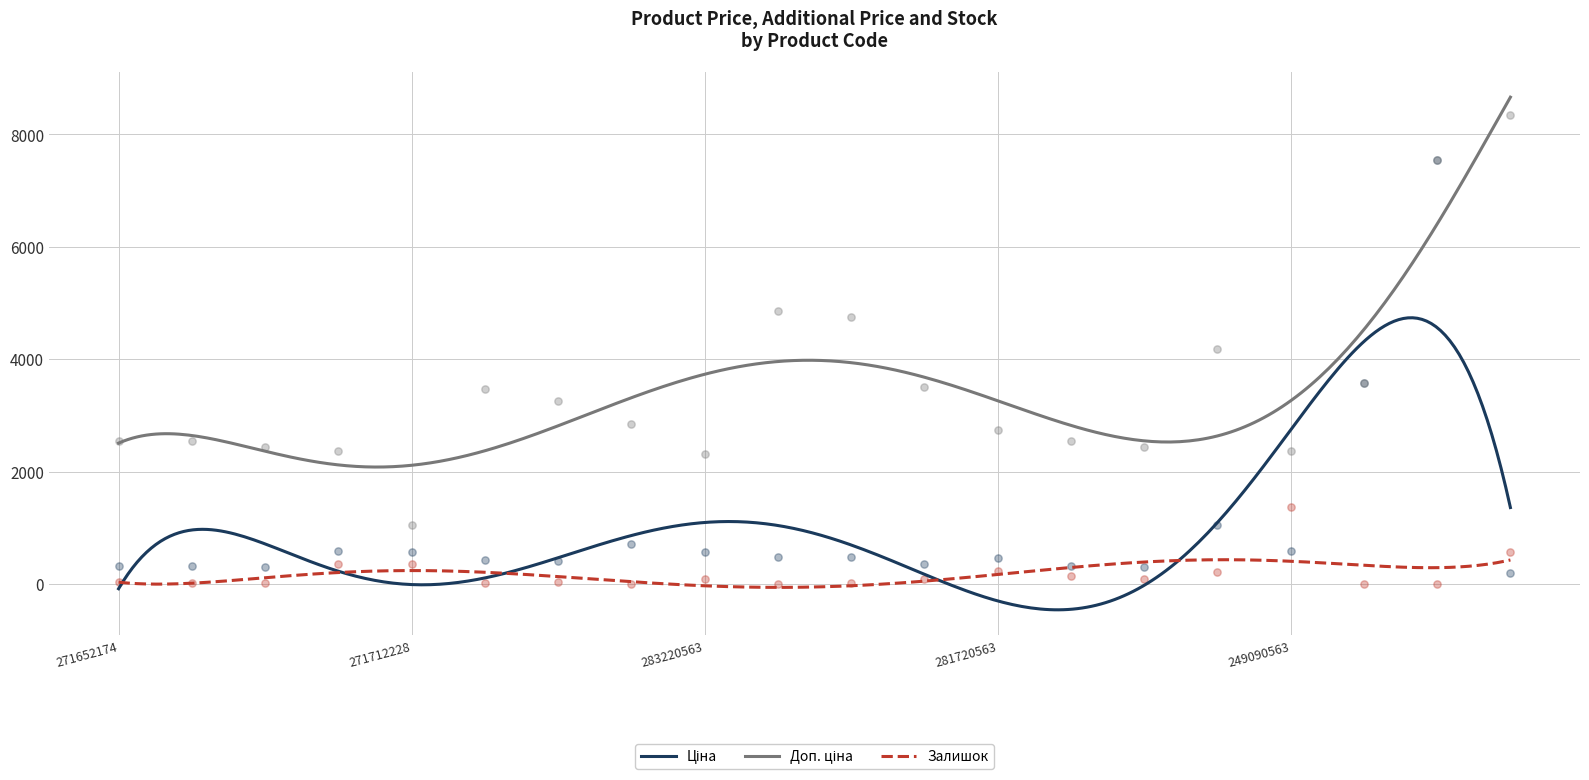

Which series reaches the maximum Y coordinate?

Доп. ціна